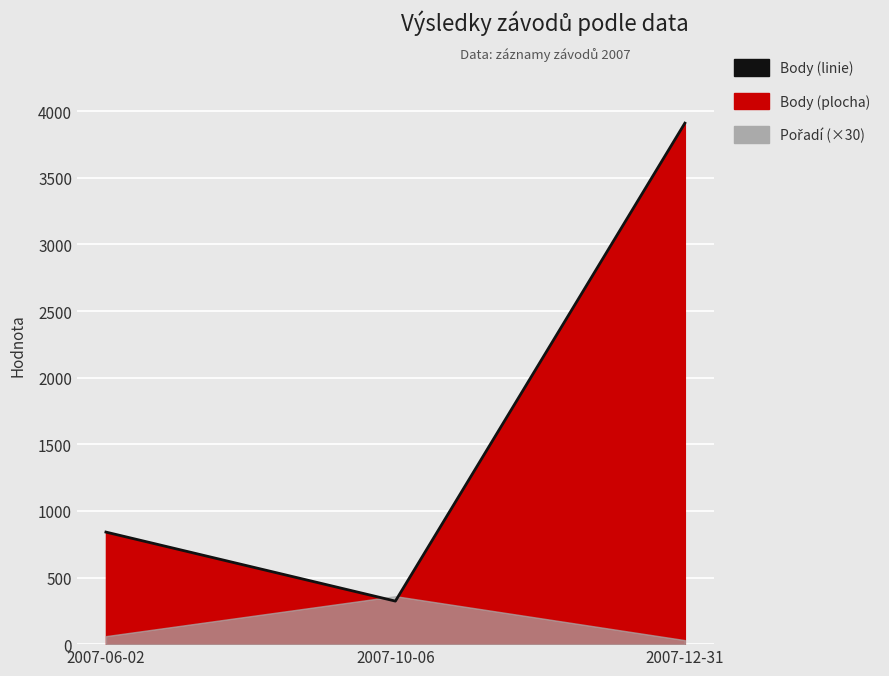

Count the number of categories in the chart.

3